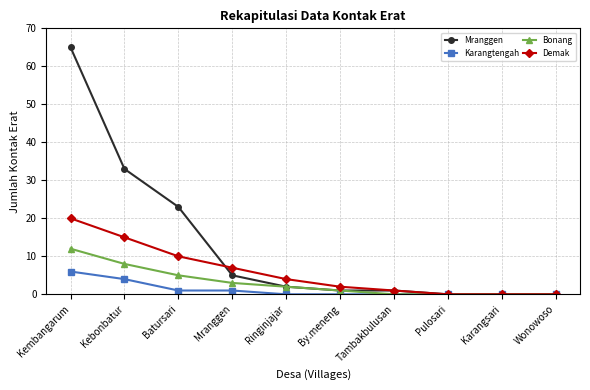

At which label does Demak first exceed 4?

Kembangarum